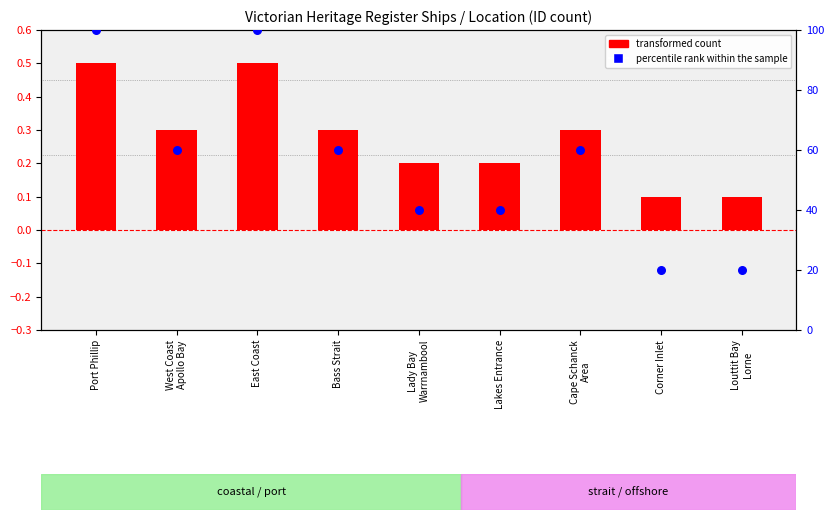

Which series has the largest total across all categories?

percentile rank within the sample